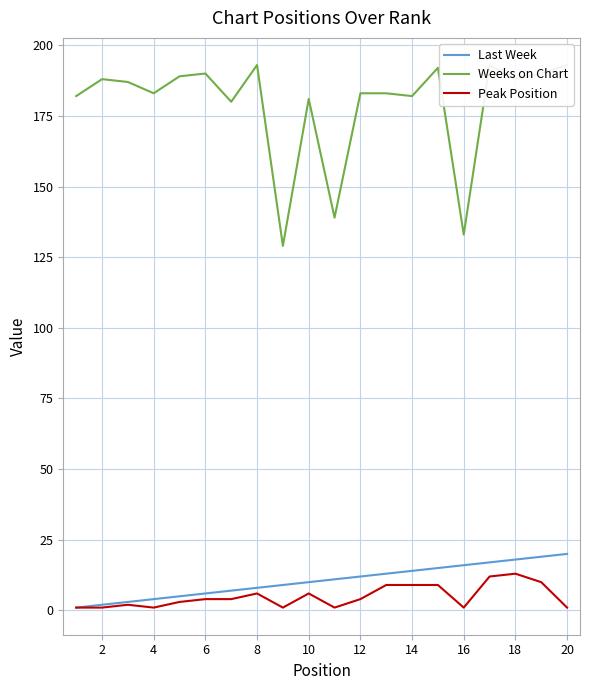

What is the average value of the Weeks on Chart series?

179